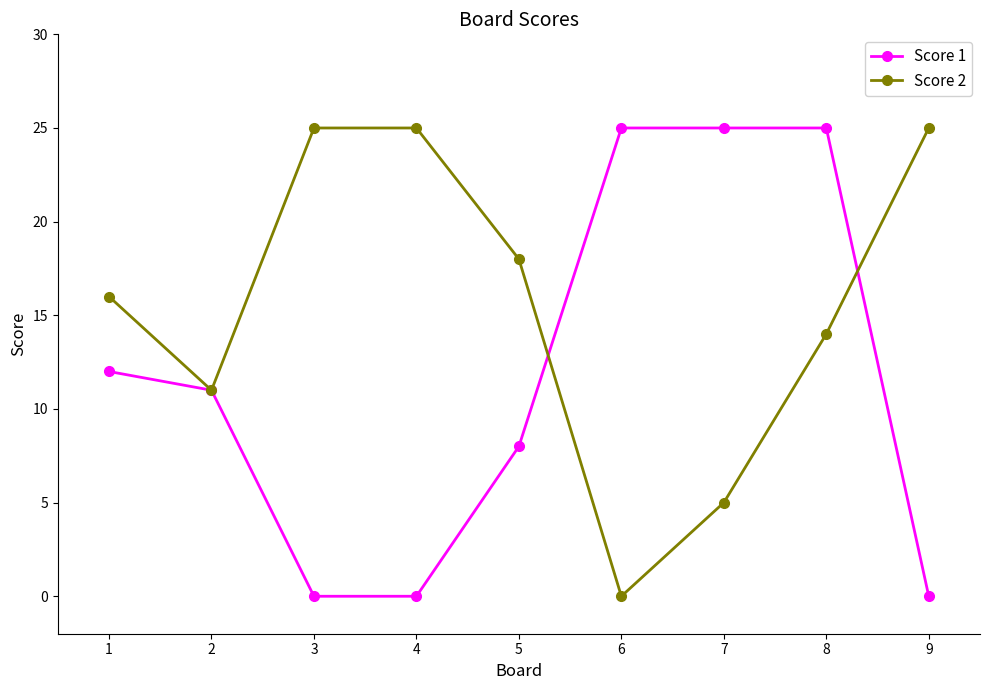

Is it true that Score 1 equals 25 at 8?

True